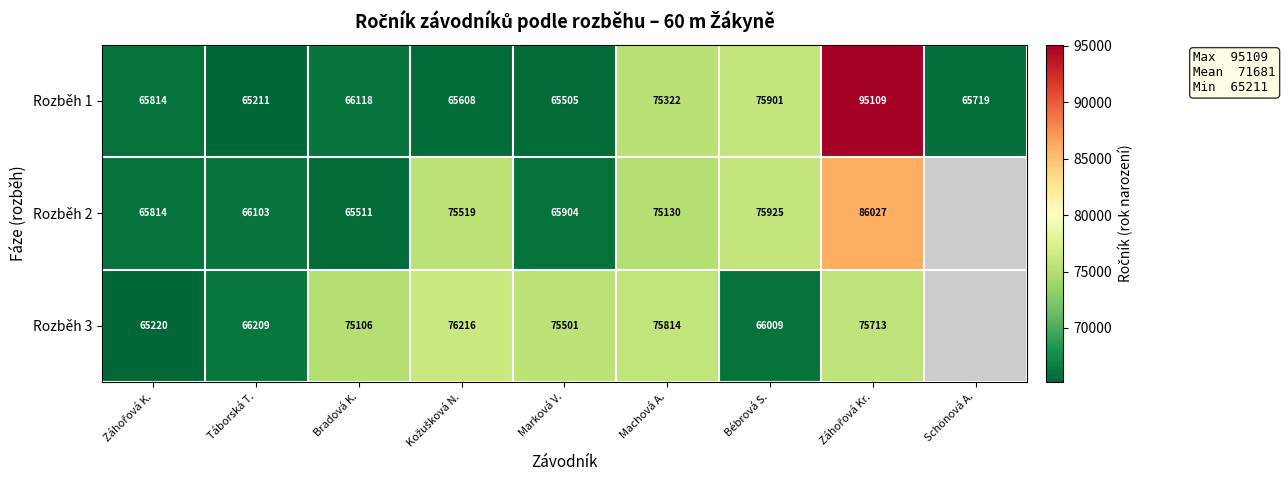

How many data points in Rozběh 1 are less than 65814?

4